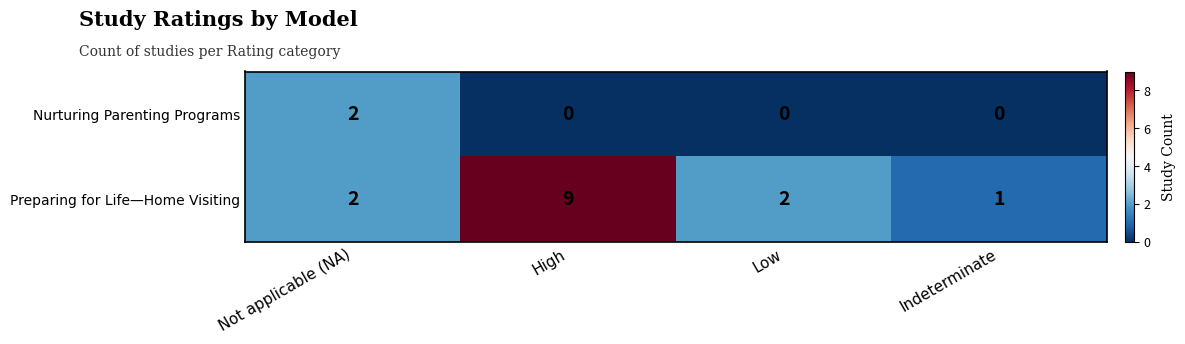

What is the sum of the Preparing for Life—Home Visiting values at High and Indeterminate?

10